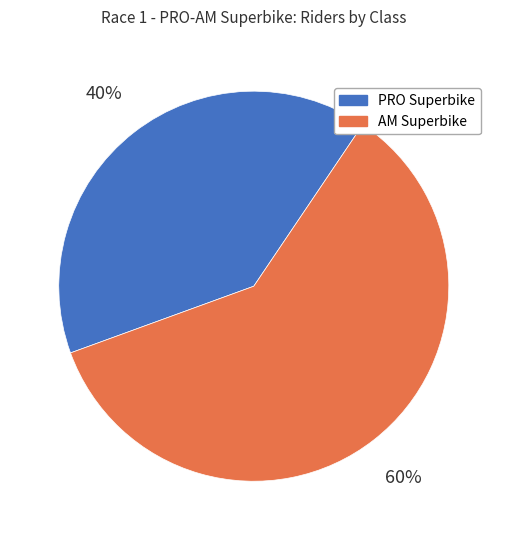

What is the smallest slice in the pie chart?

PRO Superbike